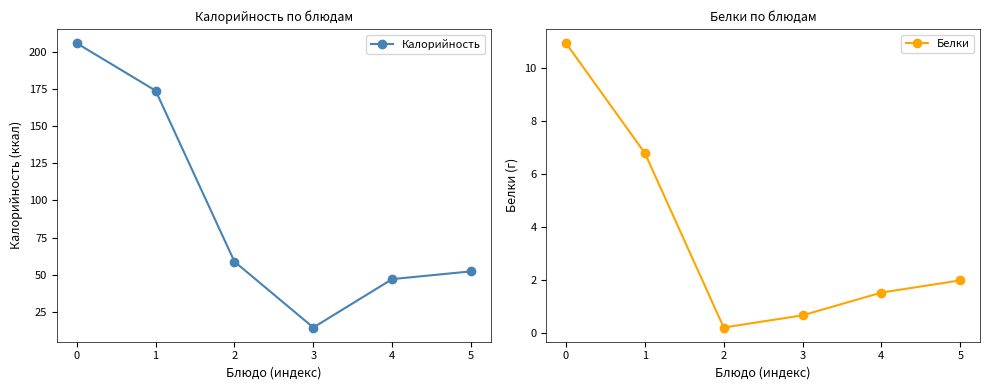

Between 2 and 4, which series saw the biggest shift?

Калорийность